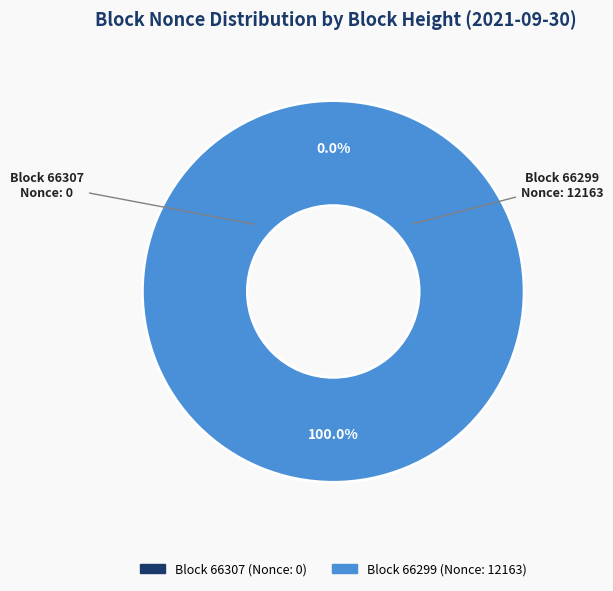

What is the change in value from 66307 to 66299?

+12163